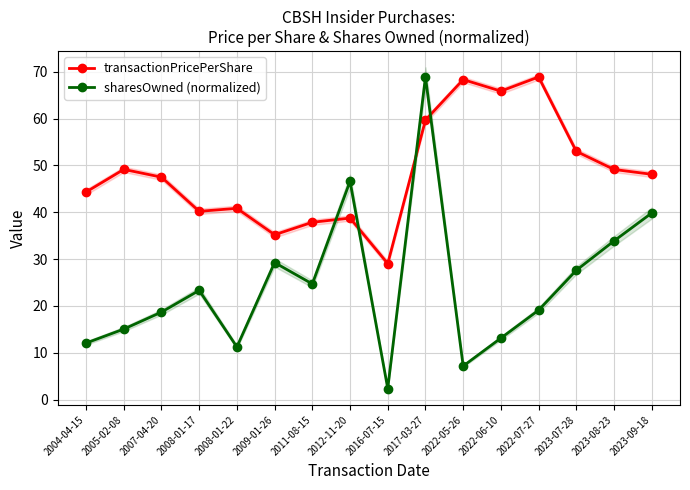

The transactionPricePerShare series shows 35.2 at 2009-01-26. True or false?

True